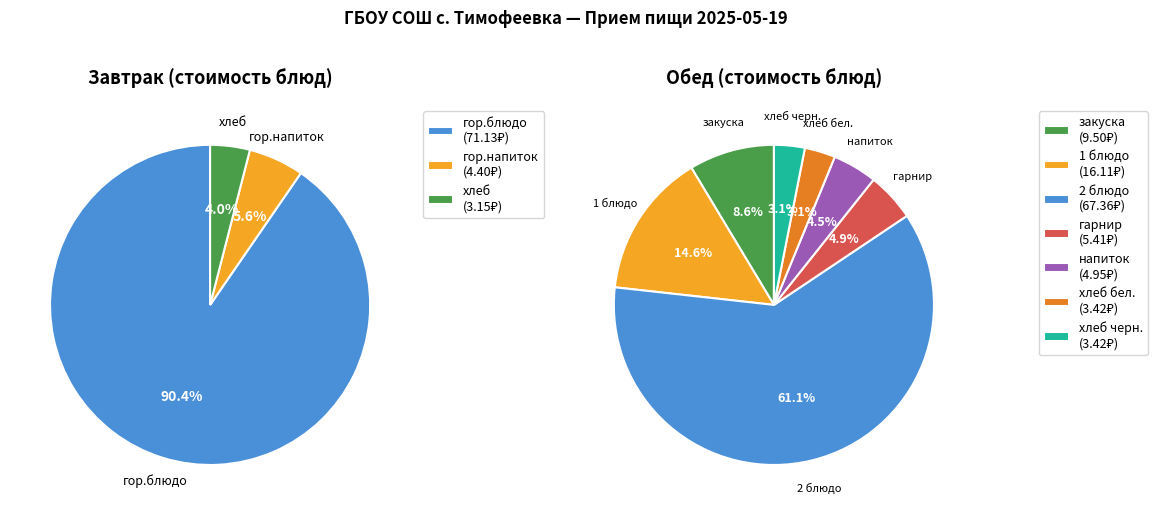

Rank the series at гор.напиток from lowest to highest value.

Завтрак, Обед